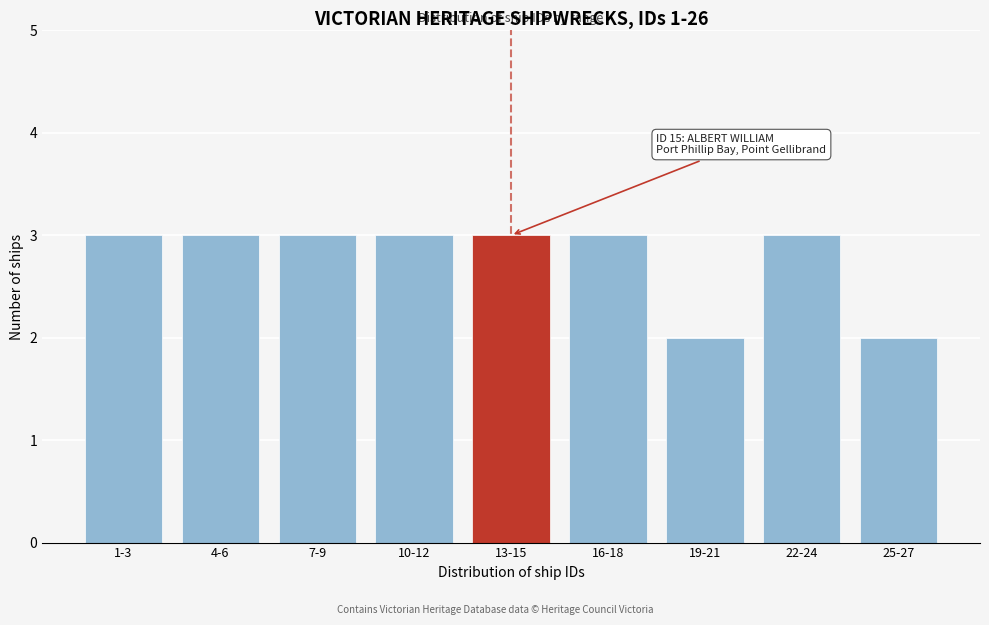

Reading left to right, transcribe all the data shown in this chart.

1-3=3	4-6=3	7-9=3	10-12=3	13-15=3	16-18=3	19-21=2	22-24=3	25-27=2